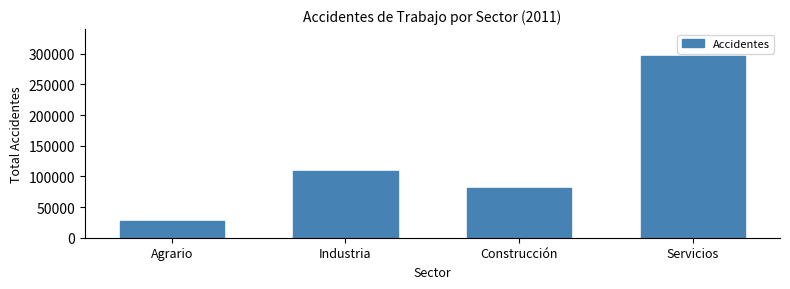

Reading right to left, list all the values displayed in this chart.

Servicios=295975	Construcción=80638	Industria=108969	Agrario=27002